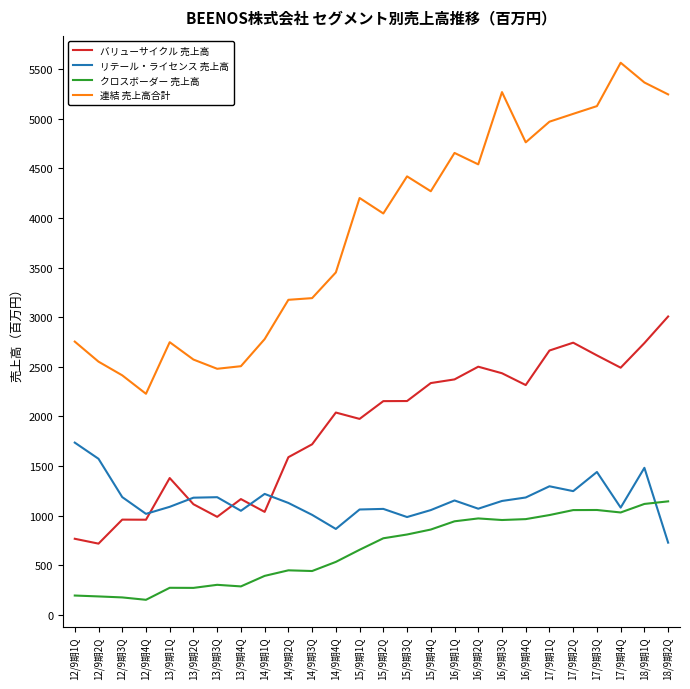

At 16/9期3Q, list the series in order from smallest to largest.

クロスボーダー 売上高, リテール・ライセンス 売上高, バリューサイクル 売上高, 連結 売上高合計